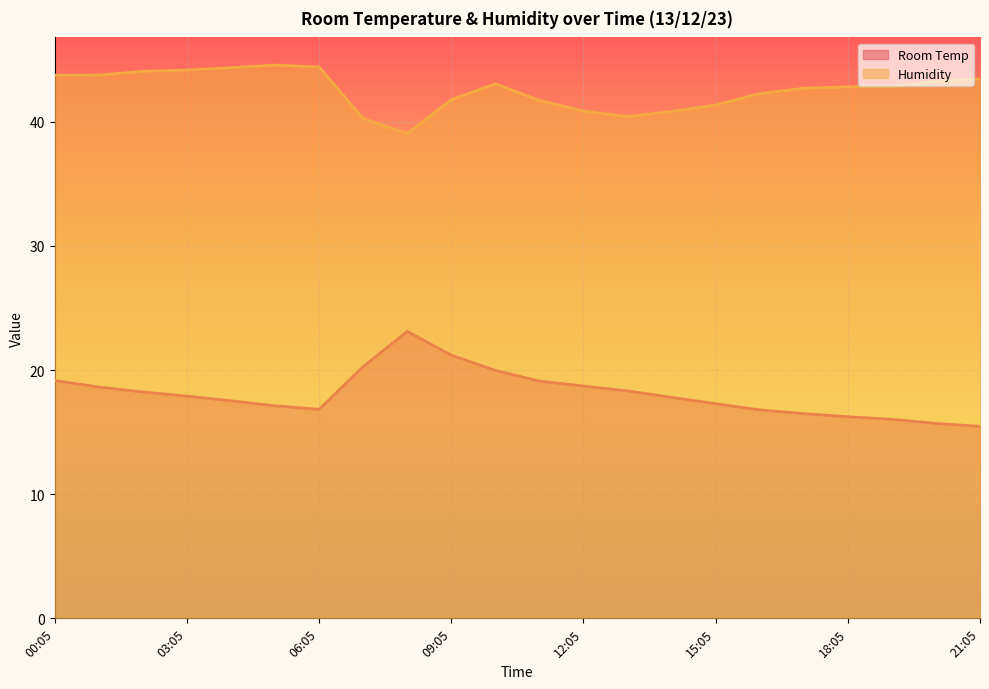

Where is Humidity nearest to the value 41?

12:05